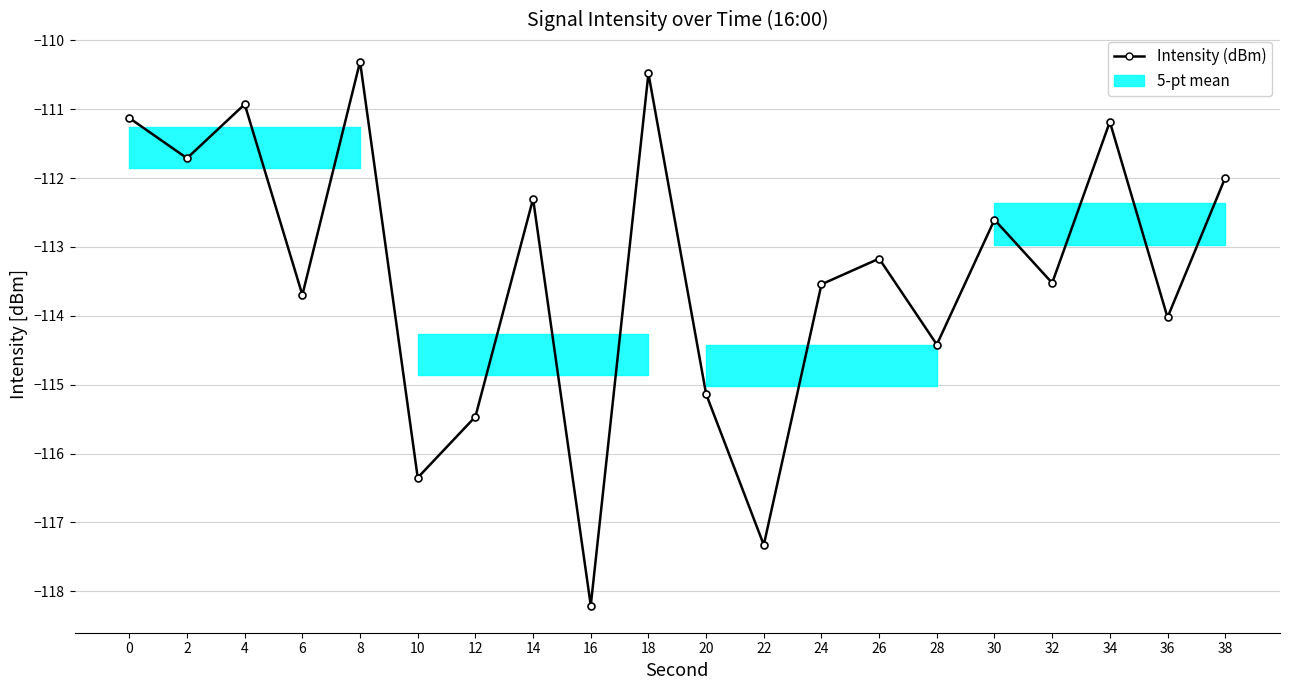

At which category does the data reach its first local peak?

4